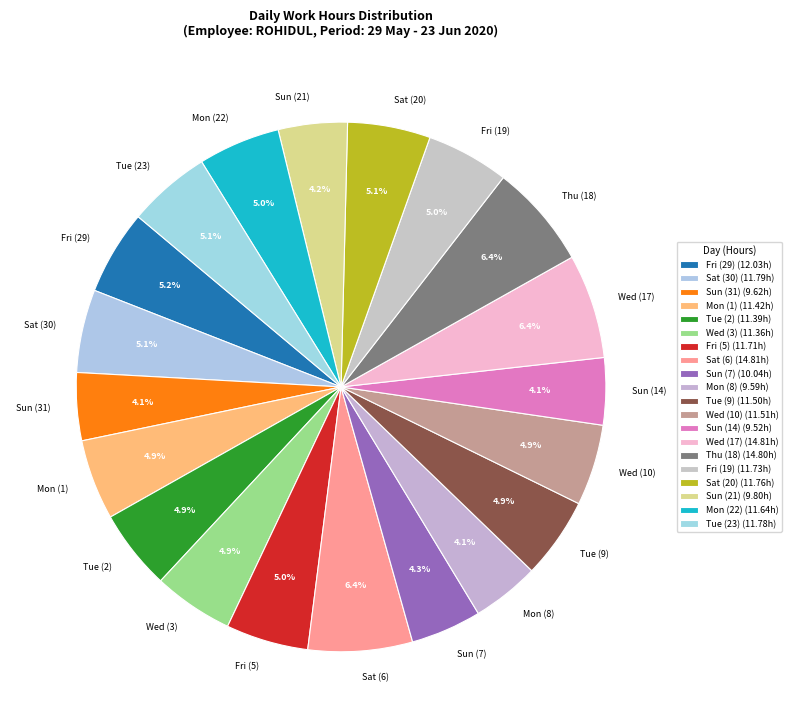

Count the number of slices in the pie.

20